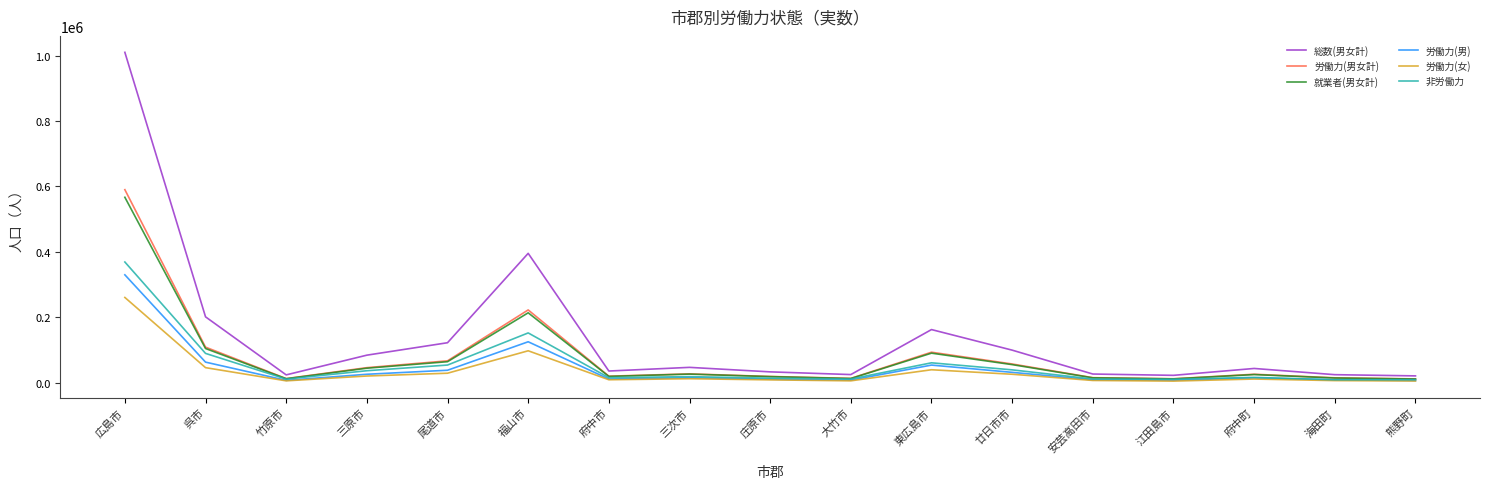

What is the maximum value shown in the chart?

1009699